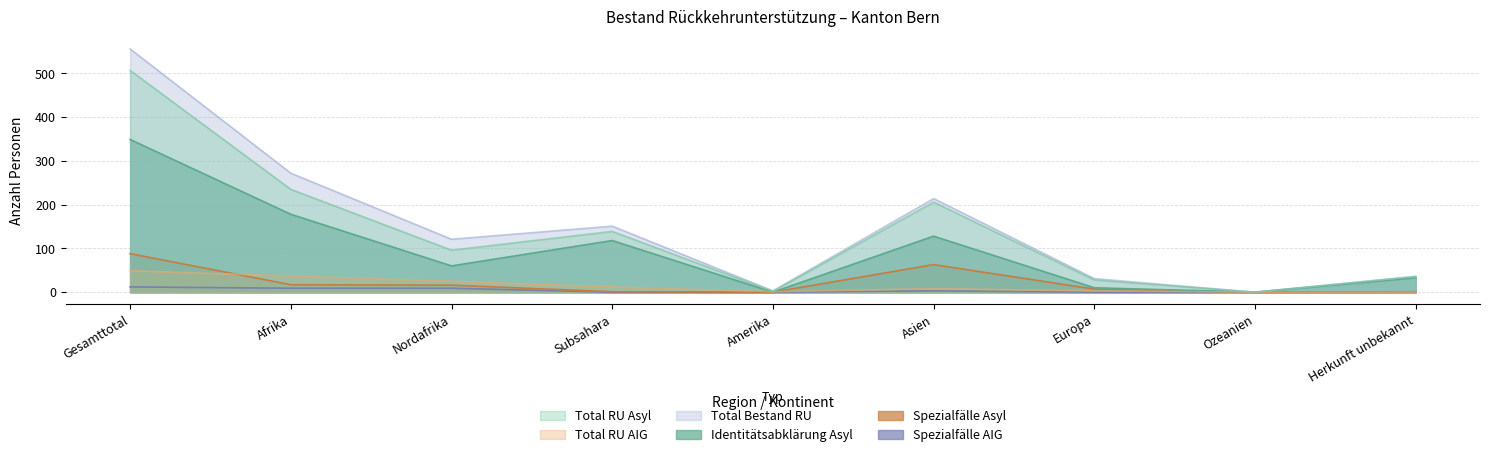

What are all the series names shown in the legend?

Total RU Asyl, Total RU AIG, Total Bestand RU, Identitaetsabklaerung Asyl, Spezialfaelle Asyl, Spezialfaelle AIG